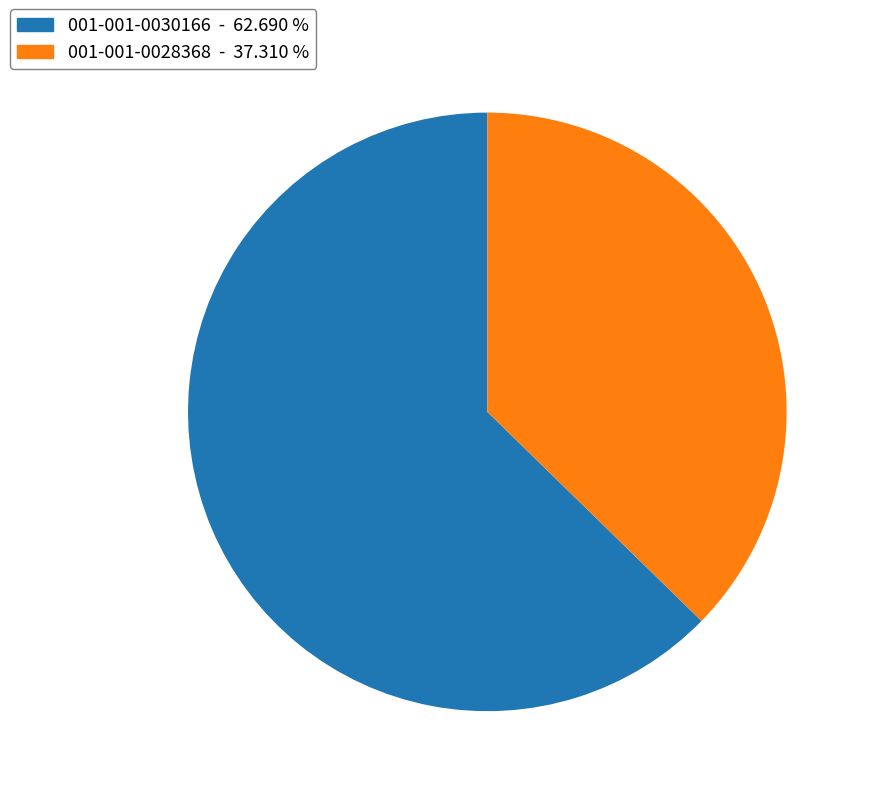

Which has a higher value, 001-001-0030166 or 001-001-0028368?

001-001-0030166